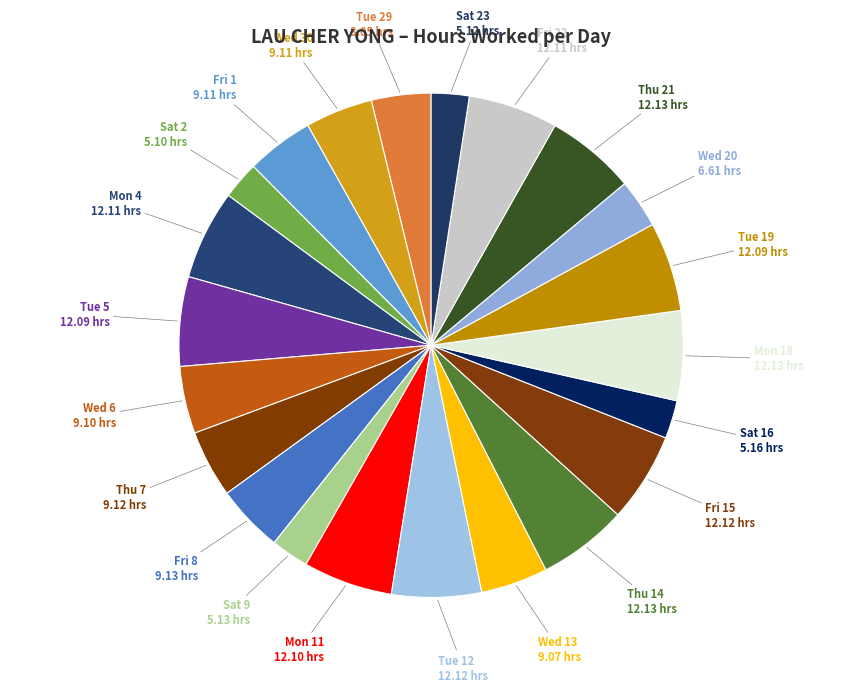

Do Fri 15 and Tue 29 together represent more than half of the pie?

No